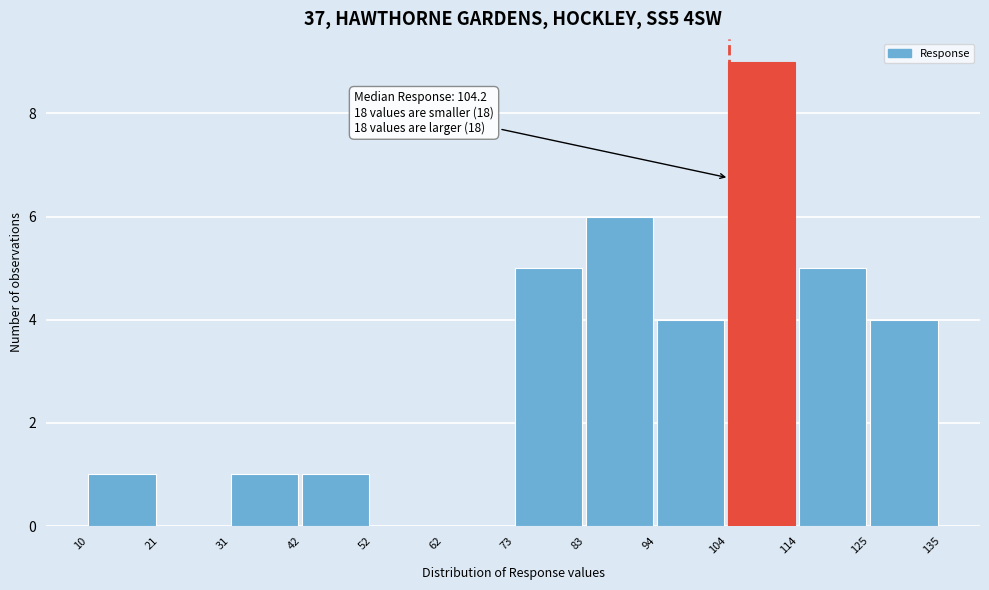

Which range on the x-axis has the tallest bar?

104 to 114